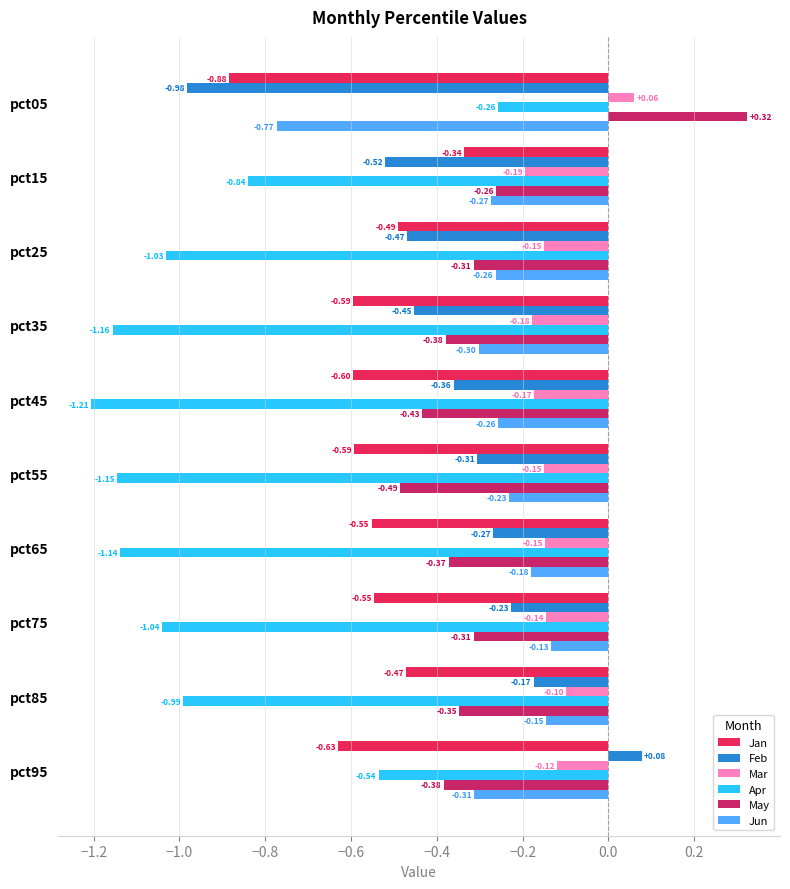

What is the difference between the maximum and second lowest values in the May series?

0.8